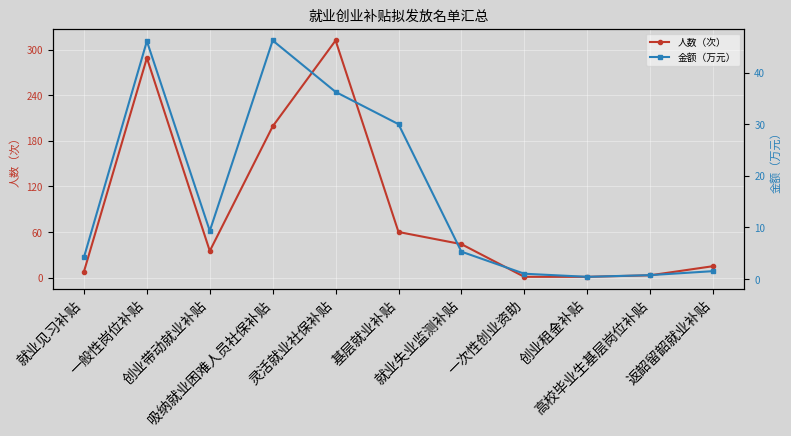

The value of 金额（万元） at 一次性创业资助 is 0.5. True or false?

False